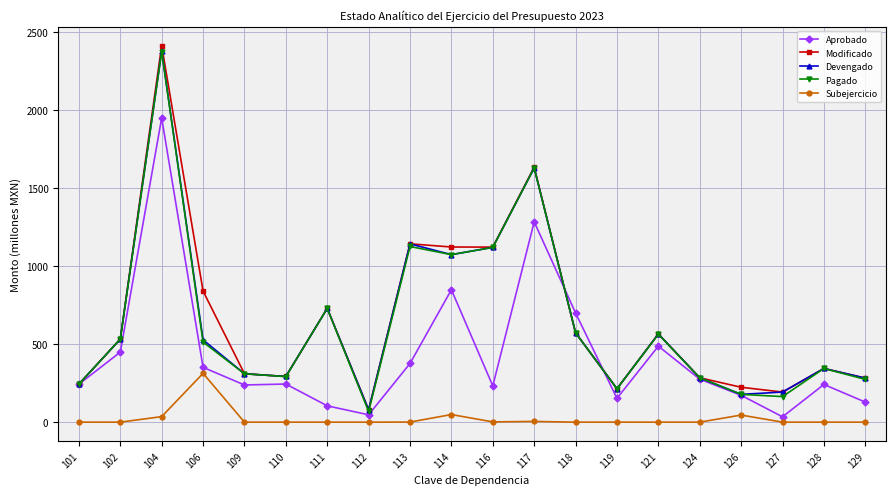

What is the value of the Aprobado point at the 1st from the left?

243.1